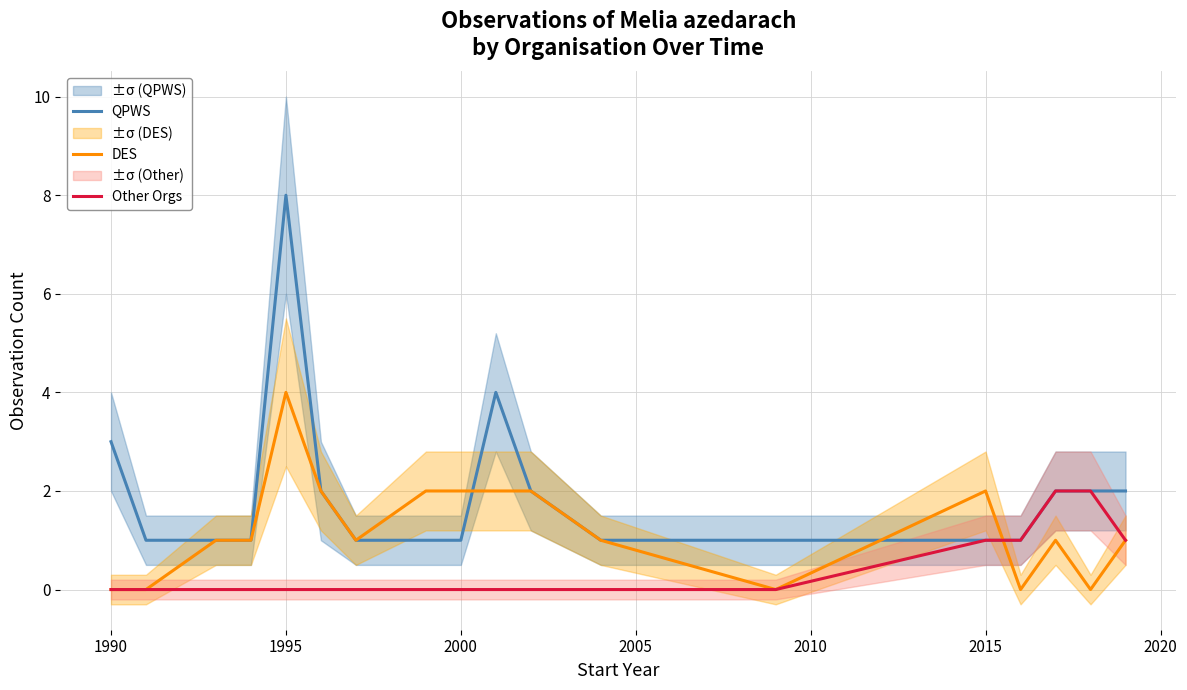

The DES series shows 4 at 1995. True or false?

True